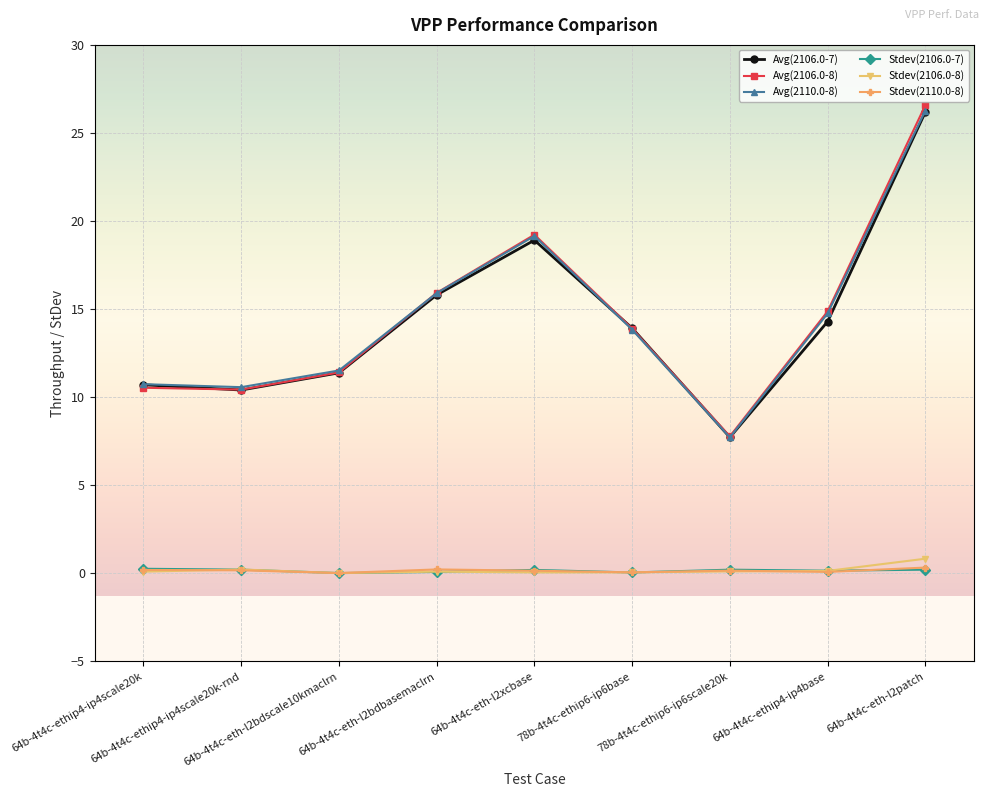

What is the total value across all series at 64b-4t4c-eth-l2bdbasemaclrn?

48.0